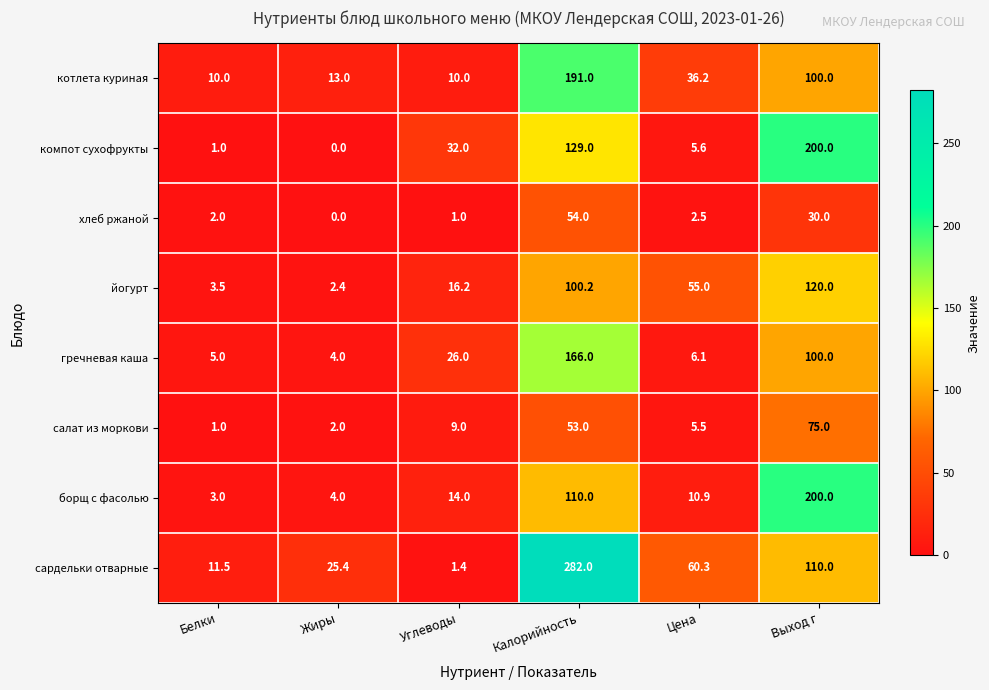

At which category does the chart reach its minimum across all series?

Жиры